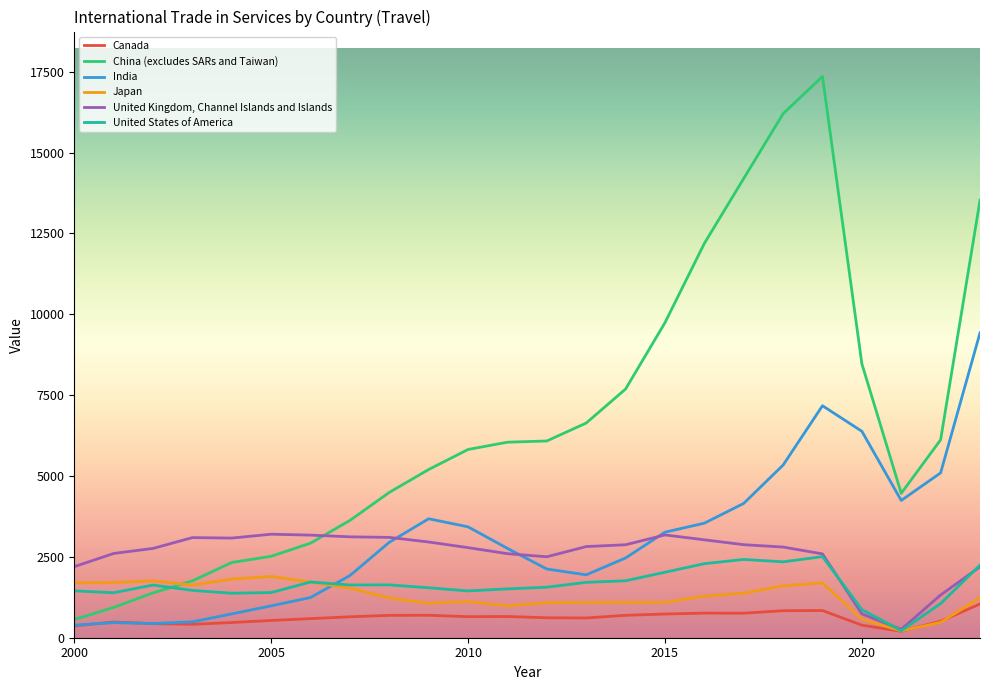

Which series ends up on top after the final intersection of Japan and India?

India